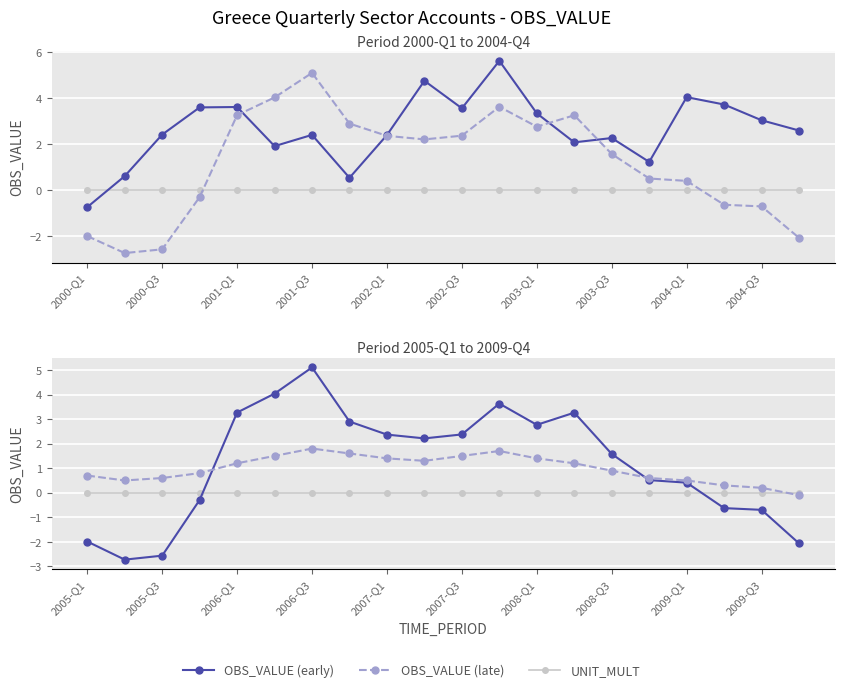

How many distinct data groups are displayed?

3